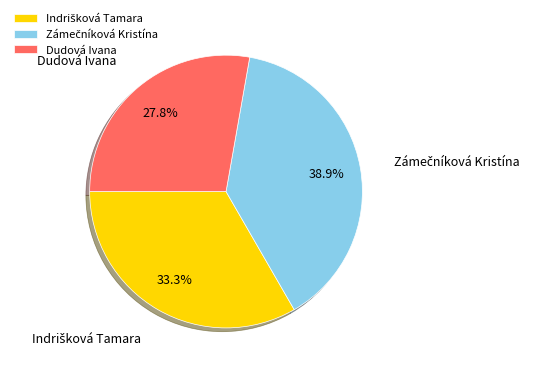

Does any single category account for the majority?

No